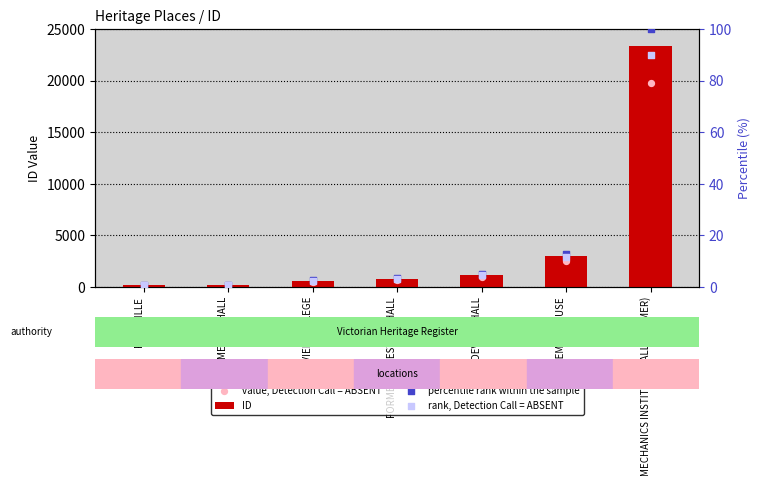

Which series has the widest spread of Y values?

ID